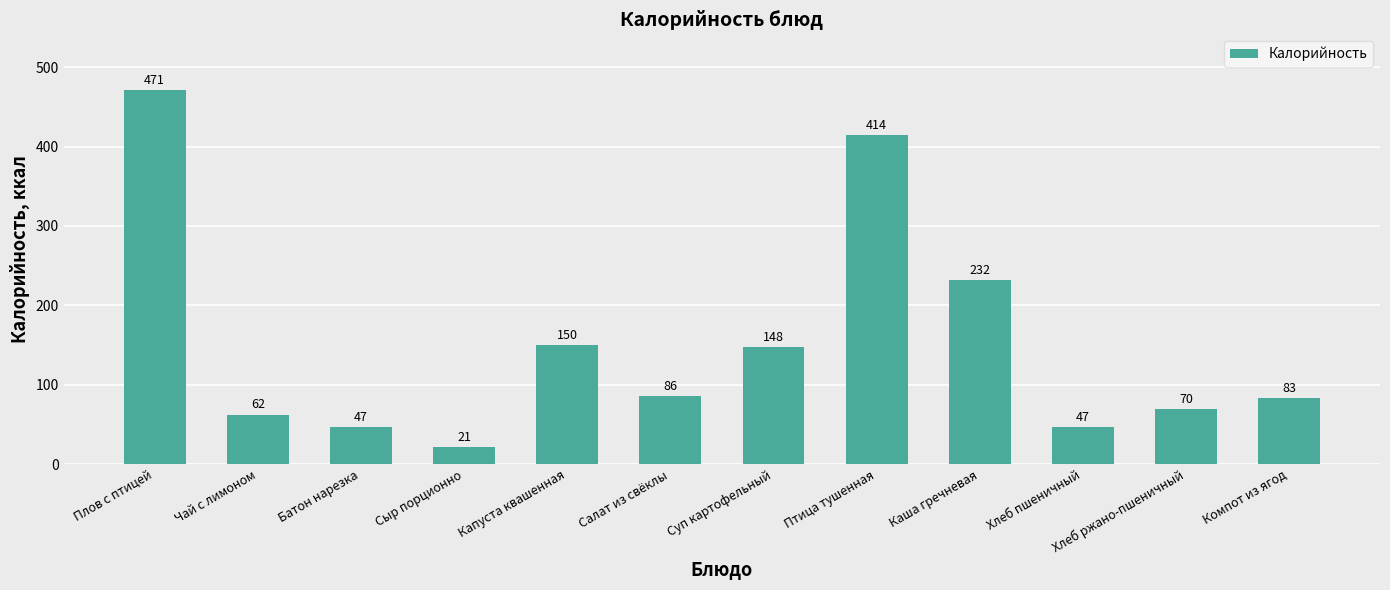

What is the value of the 3rd bar from the left?

46.9